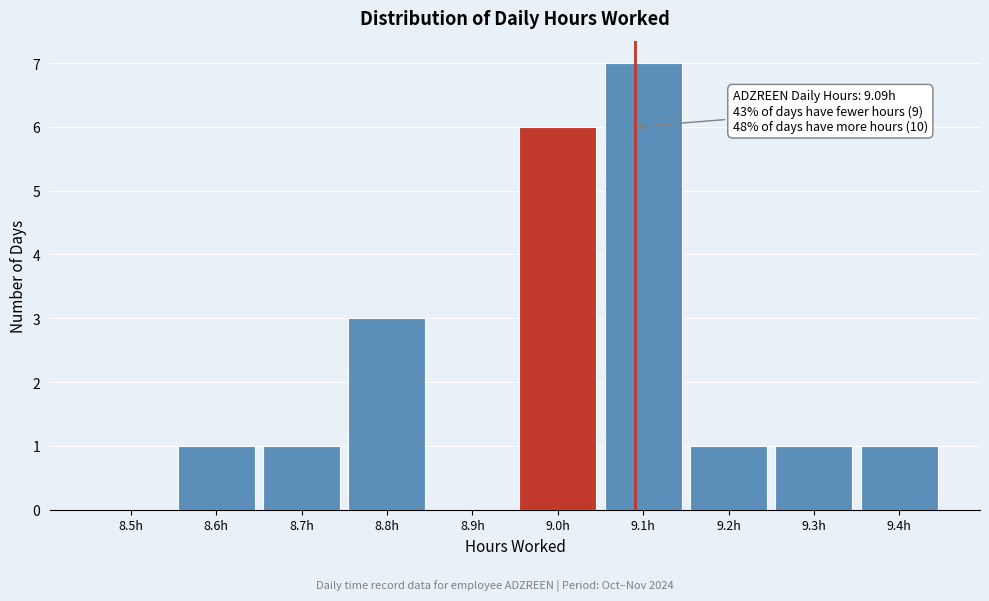

Reading right to left, list all the values displayed in this chart.

9.4h=1	9.3h=1	9.2h=1	9.1h=7	9.0h=6	8.9h=0	8.8h=3	8.7h=1	8.6h=1	8.5h=0